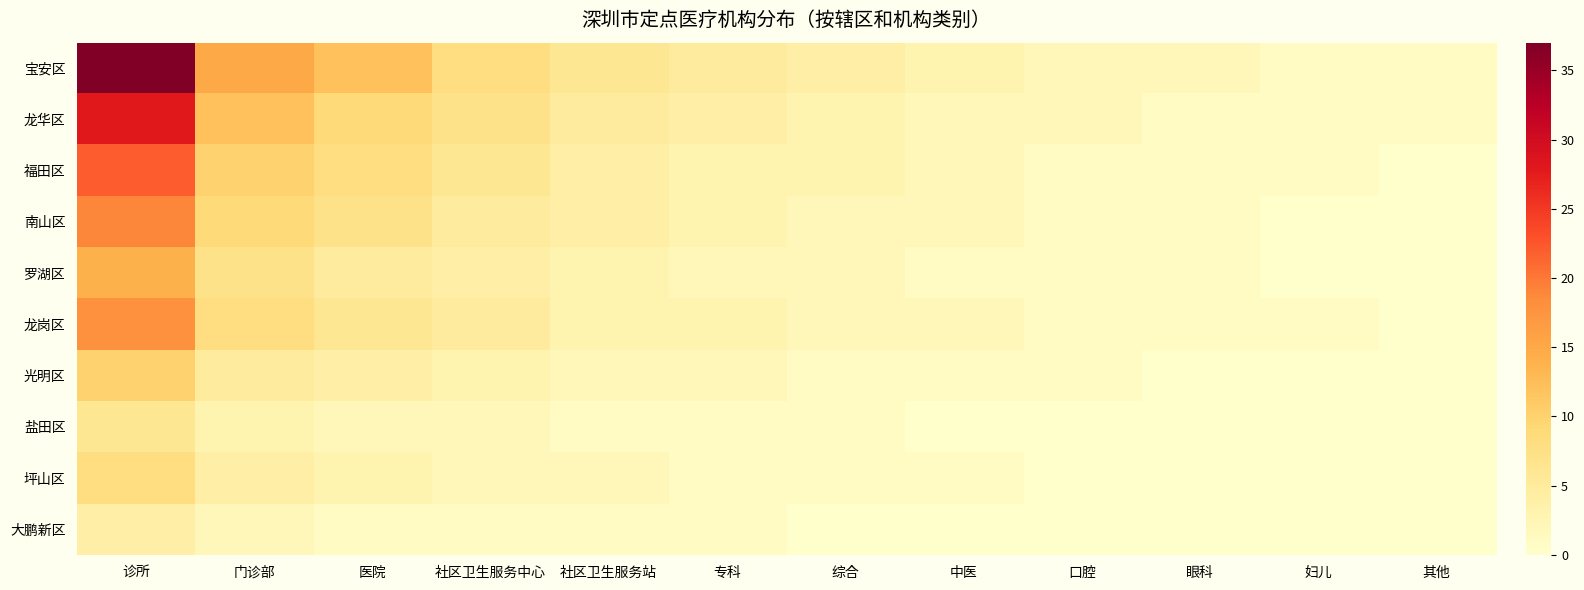

Rank the series by their maximum value, from highest to lowest.

宝安区, 龙华区, 福田区, 南山区, 龙岗区, 罗湖区, 光明区, 坪山区, 盐田区, 大鹏新区